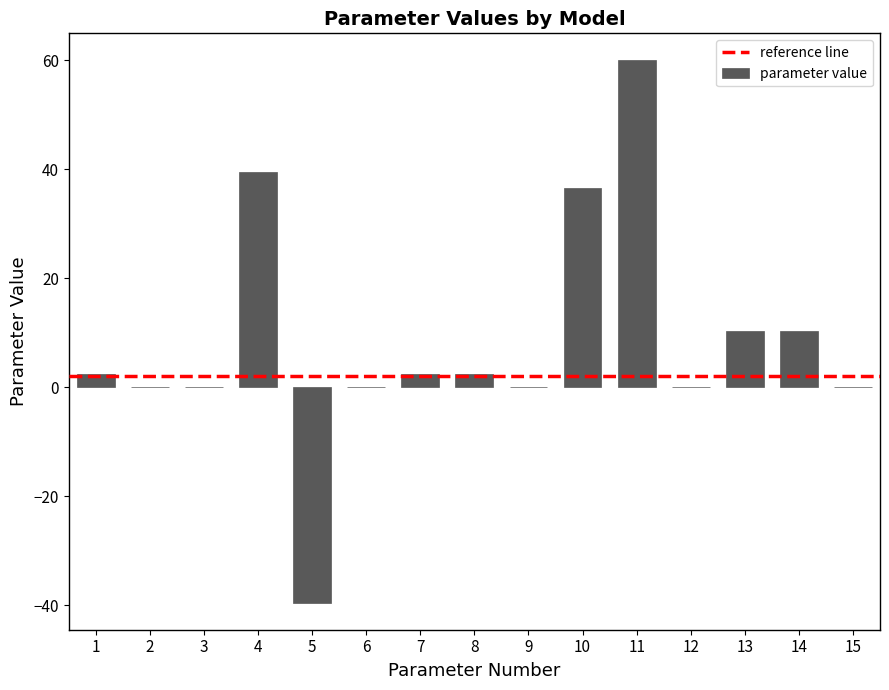

What is the sum of the values at 10 and 1?

38.9